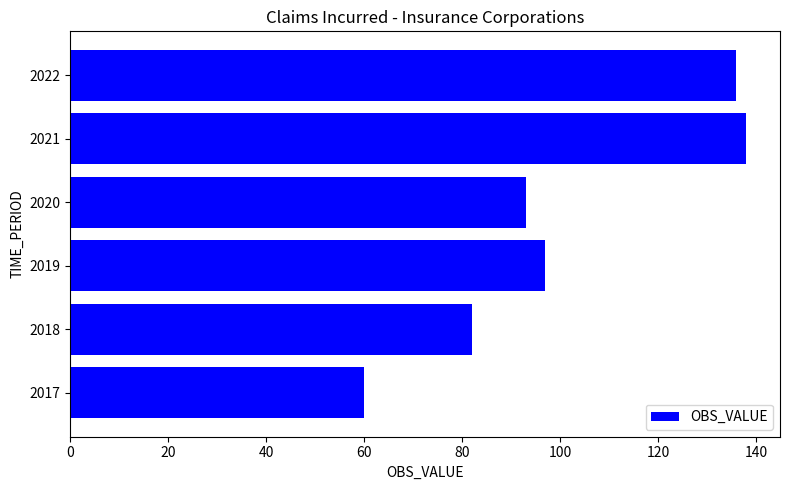

List the labels in order of value, smallest first.

2017, 2018, 2020, 2019, 2022, 2021